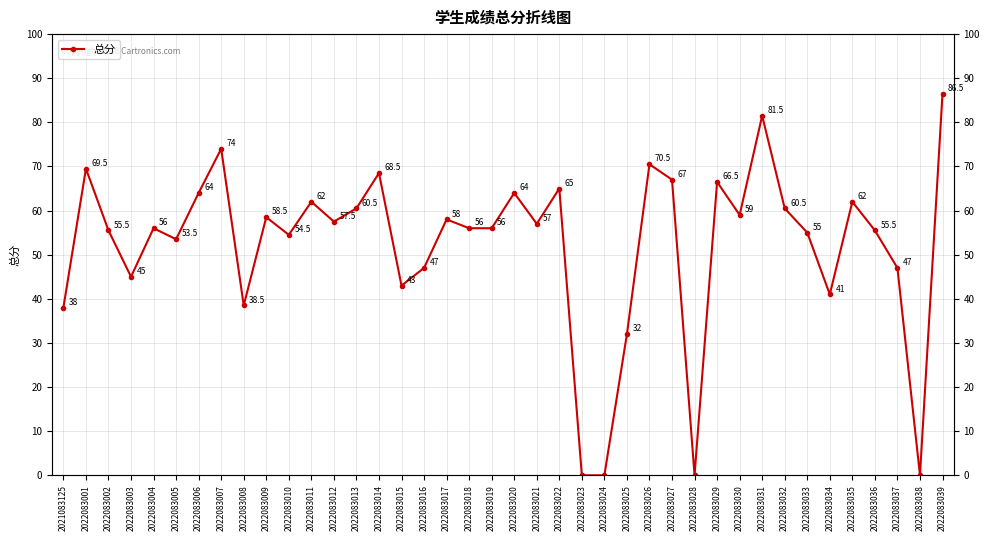

How many points are higher than both their immediate neighbors (excluding endpoints)?

13